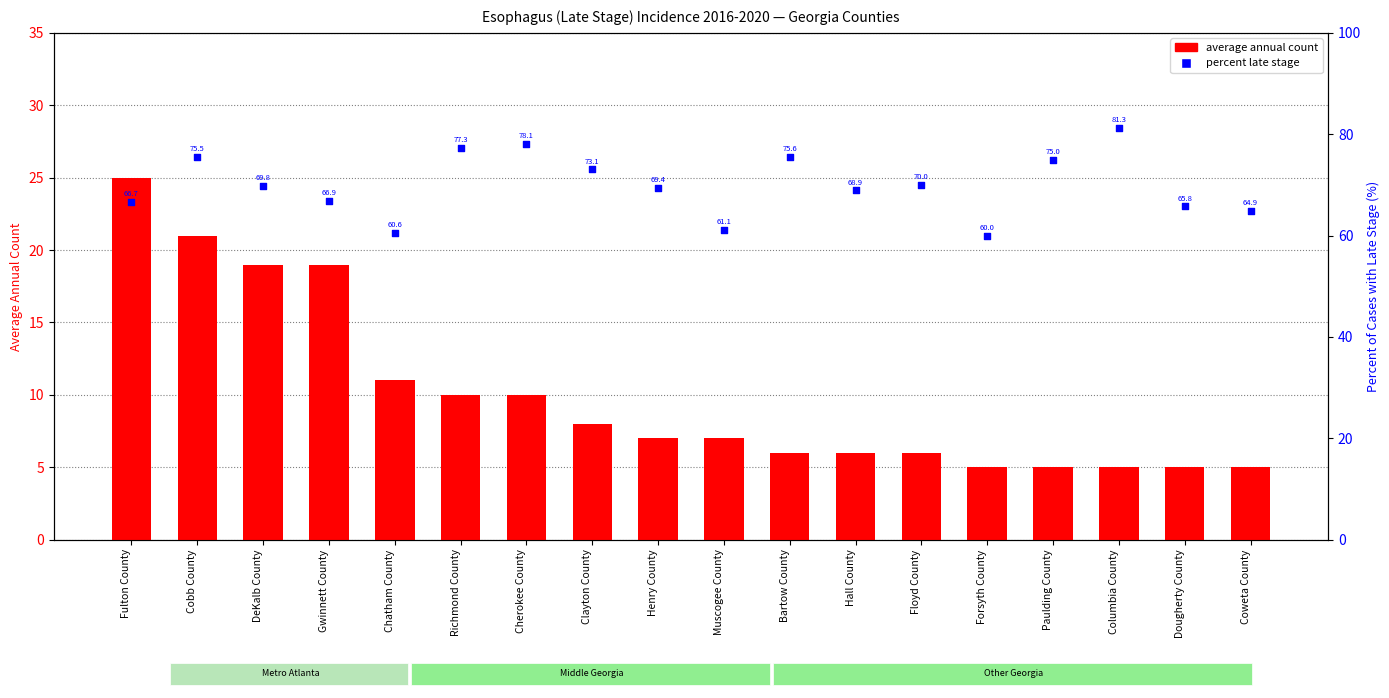

Is the value of average annual count at Richmond County greater than the value of percentile rank within the sample at Columbia County?

No